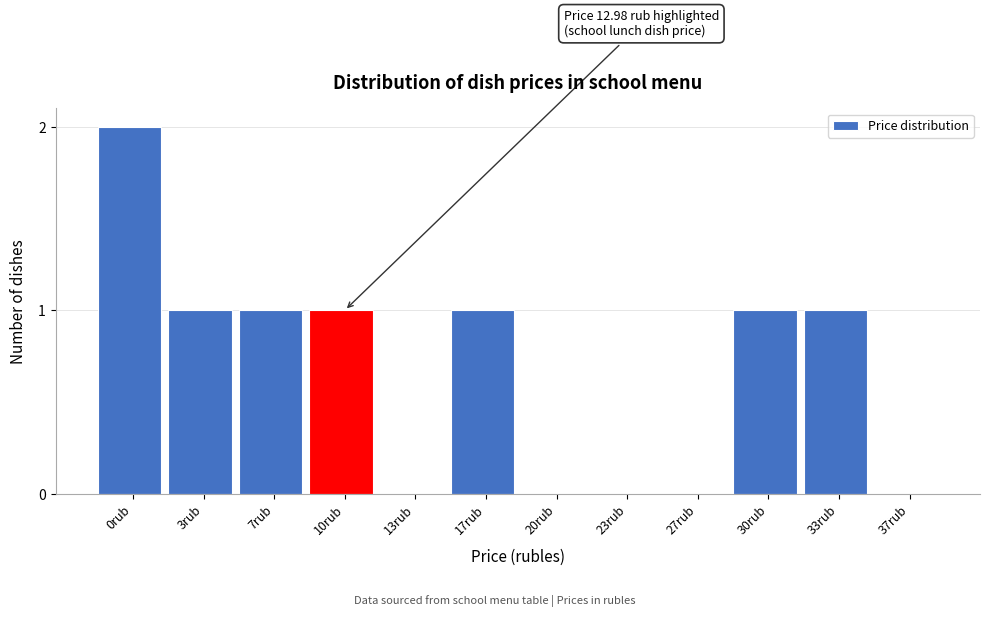

Reading left to right, extract all data points from this chart.

0rub=2	3rub=1	7rub=1	10rub=1	13rub=0	17rub=1	20rub=0	23rub=0	27rub=0	30rub=1	33rub=1	37rub=0